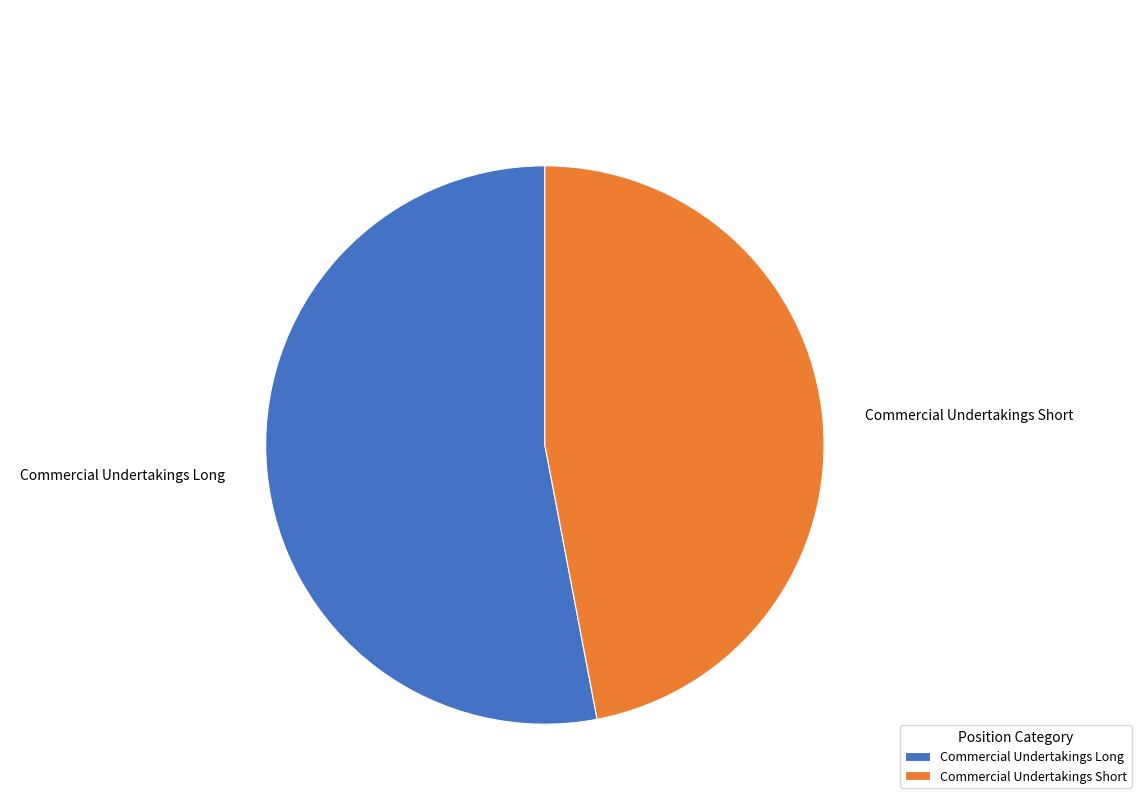

Rank the categories by value from lowest to highest.

Commercial Undertakings Short, Commercial Undertakings Long